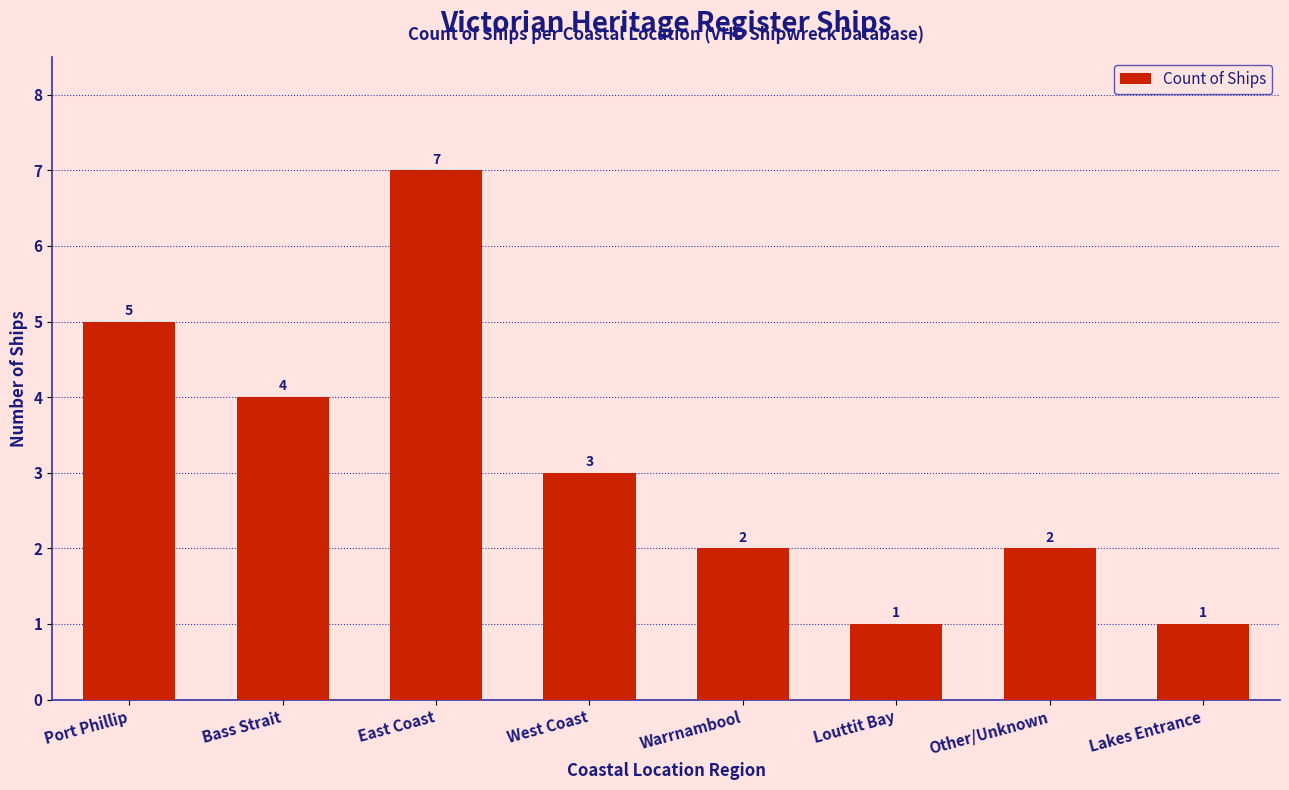

What value does the data have at East Coast?

7